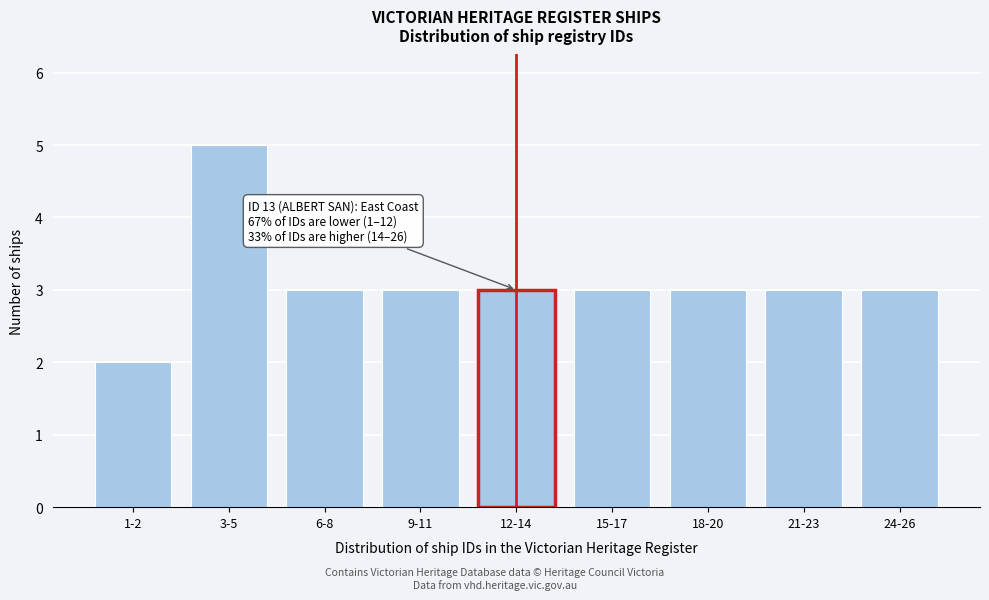

Reading left to right, transcribe all the data shown in this chart.

1-2=2	3-5=5	6-8=3	9-11=3	12-14=3	15-17=3	18-20=3	21-23=3	24-26=3